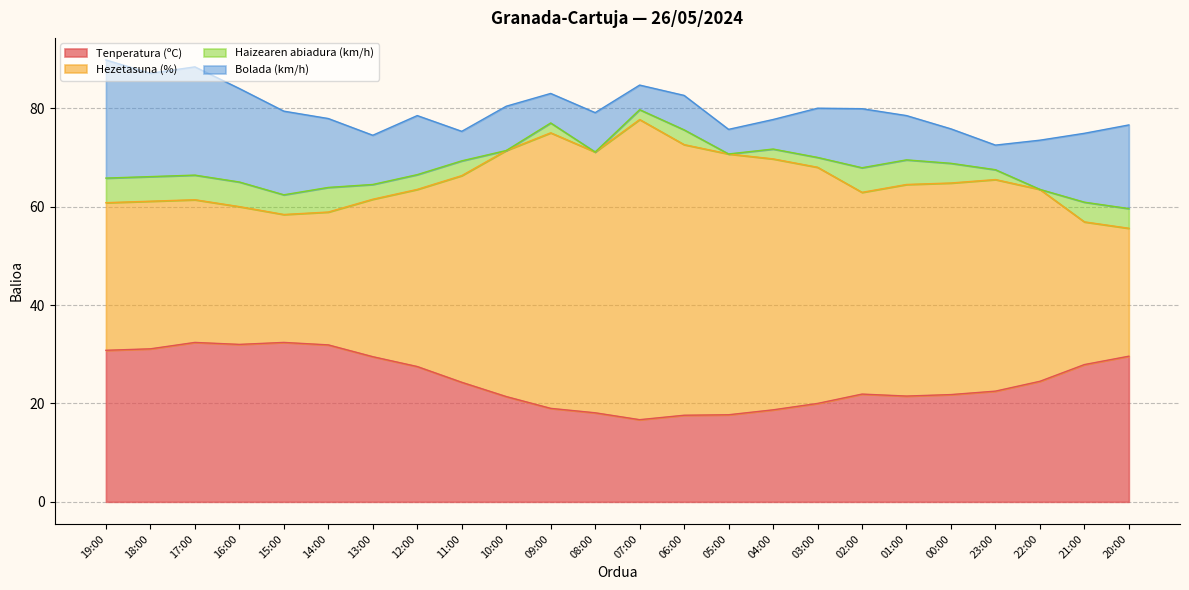

How many values in the Bolada (km/h) series exceed 10?

10